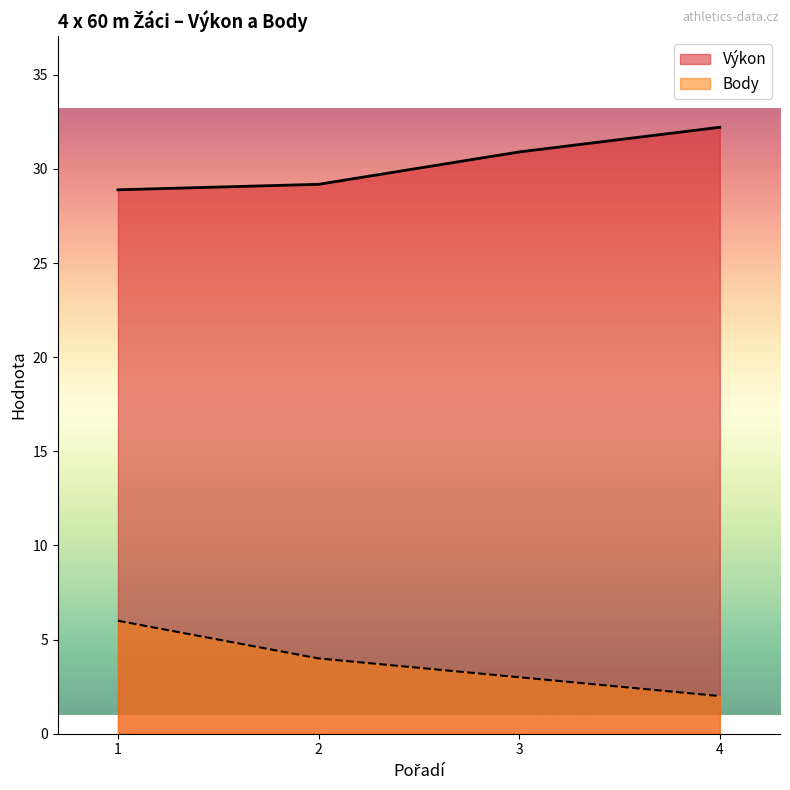

What is the sum of all Body values?

15.0